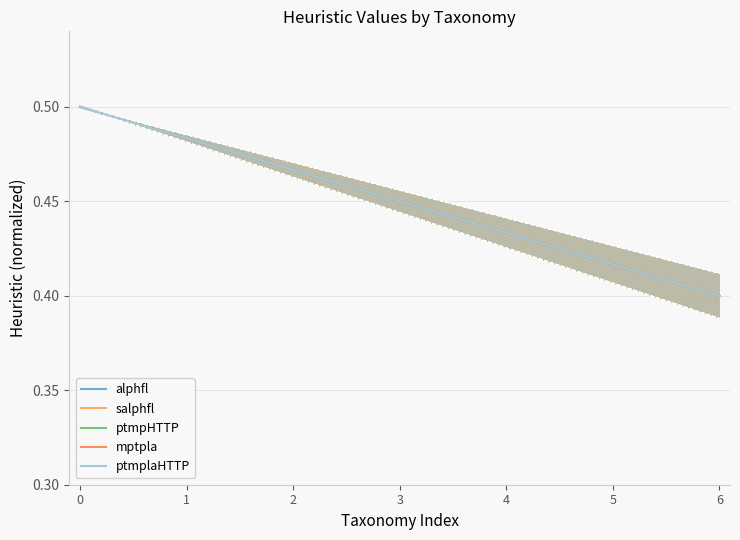

Reading right to left, transcribe all the data shown in this chart.

alphfl: 6=0.4	5=0.4	4=0.4	3=0.5	2=0.5	1=0.5	0=0.5
salphfl: 6=0.4	5=0.4	4=0.4	3=0.5	2=0.5	1=0.5	0=0.5
ptmpHTTP: 6=0.4	5=0.4	4=0.4	3=0.5	2=0.5	1=0.5	0=0.5
mptpla: 6=0.4	5=0.4	4=0.4	3=0.5	2=0.5	1=0.5	0=0.5
ptmplaHTTP: 6=0.4	5=0.4	4=0.4	3=0.5	2=0.5	1=0.5	0=0.5